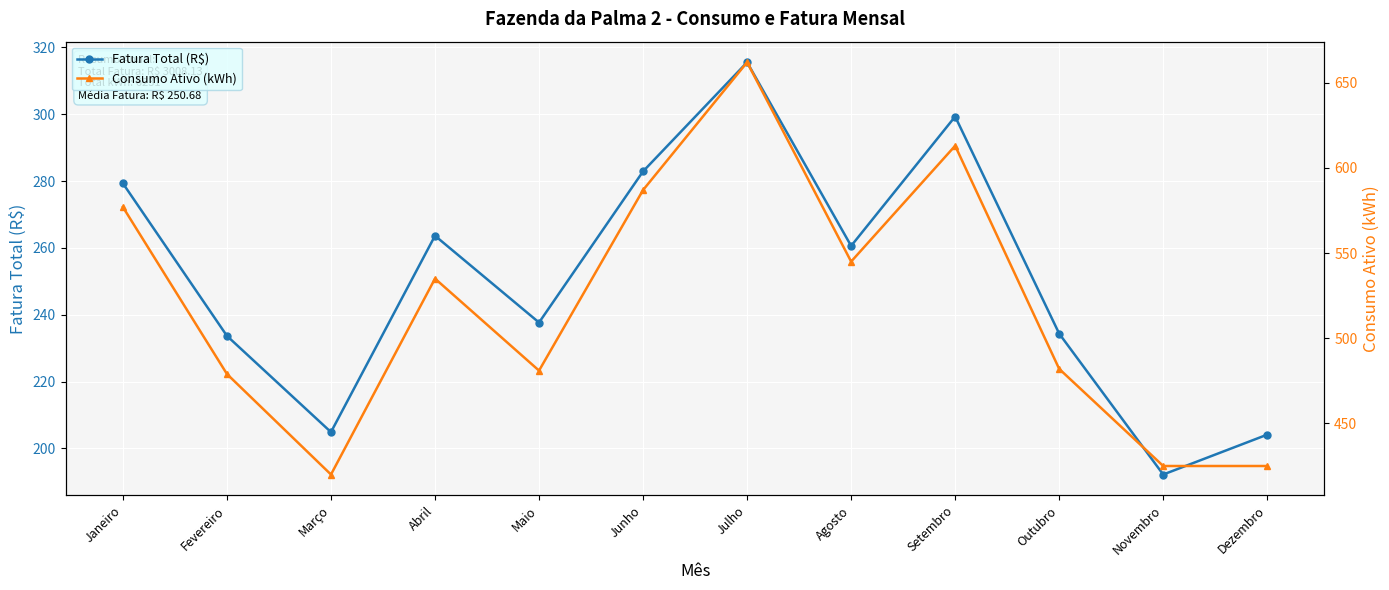

Rank the series by their maximum value, from lowest to highest.

Fatura Total (R$), Consumo Ativo (kWh)